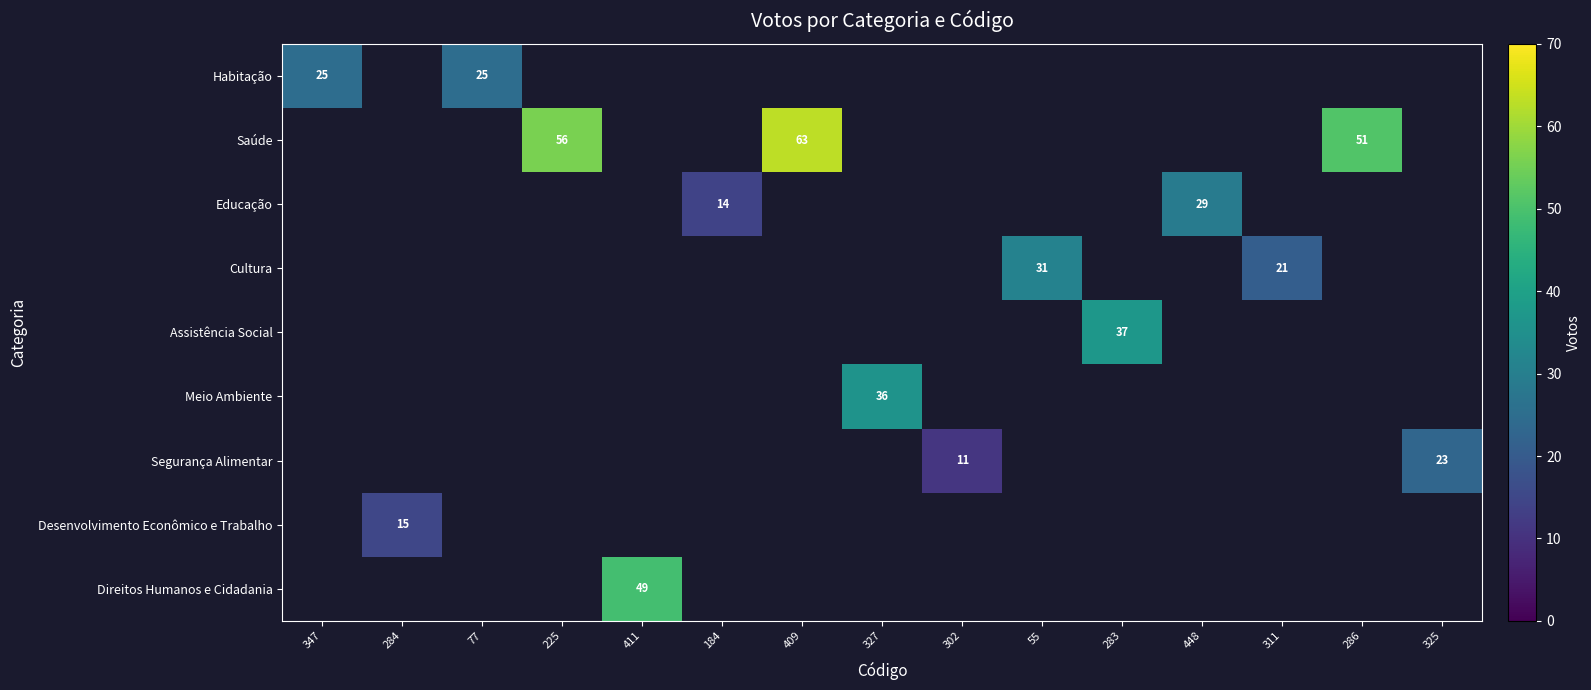

How many distinct data groups are displayed?

9